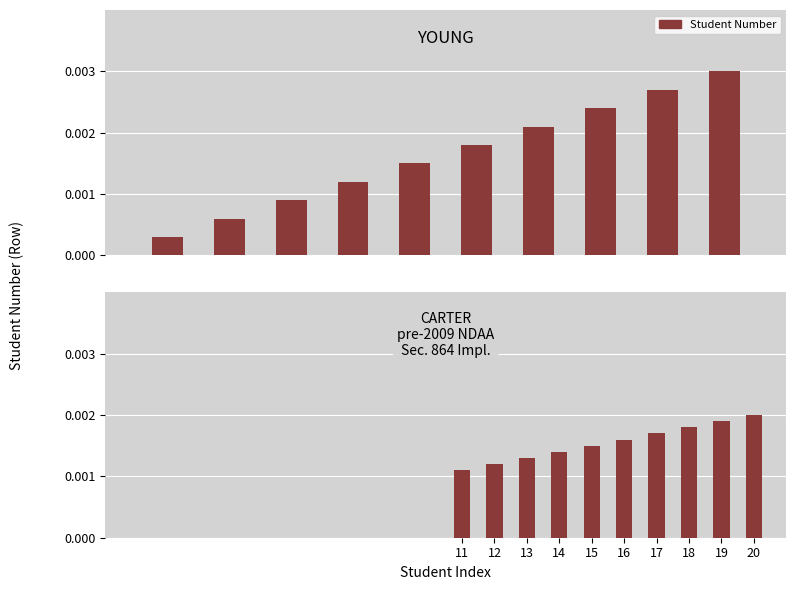

List the labels in order of value, largest first.

20, 19, 18, 17, 16, 15, 14, 13, 12, 11